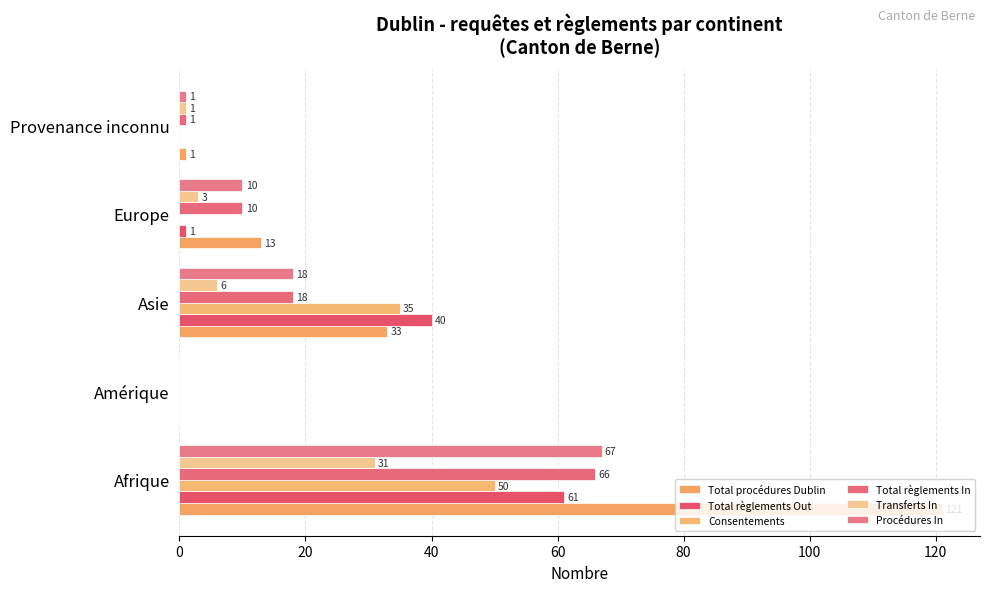

At which label is Procédures In closest to 33?

Asie